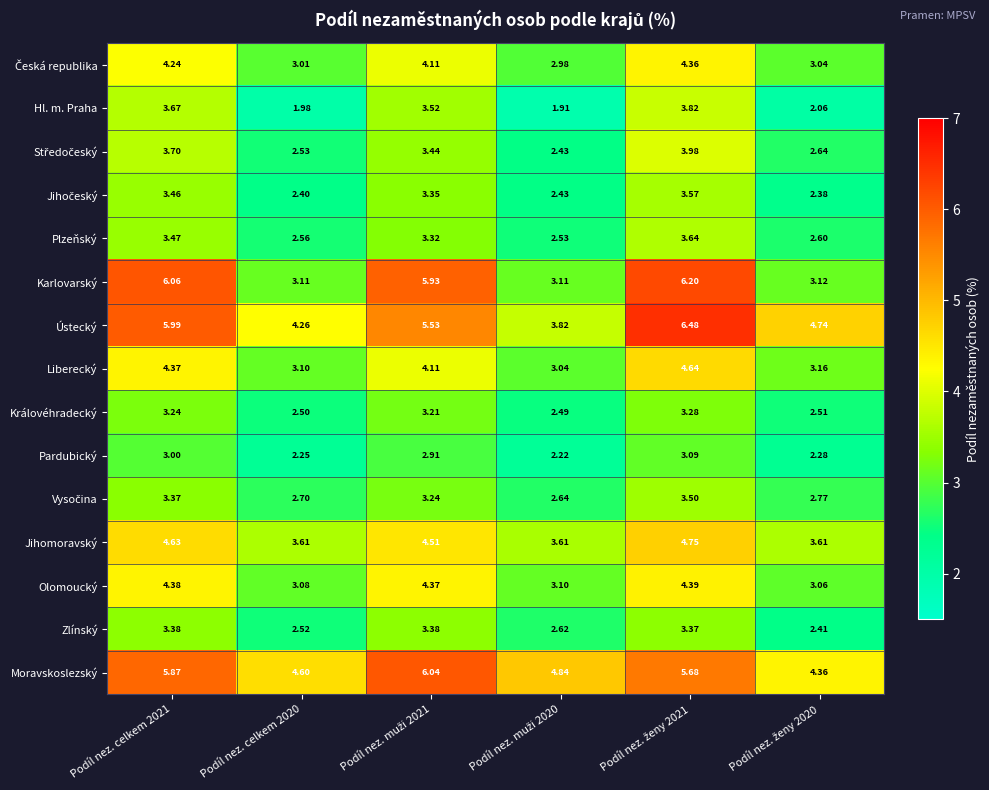

Which series has the largest total across all categories?

Moravskoslezský